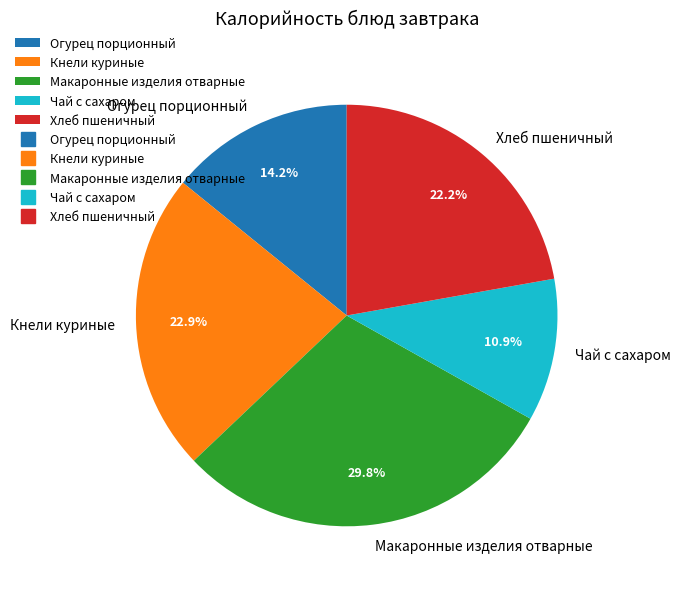

Approximately how many times larger is the value at Чай с сахаром compared to Огурец порционный?

0.8